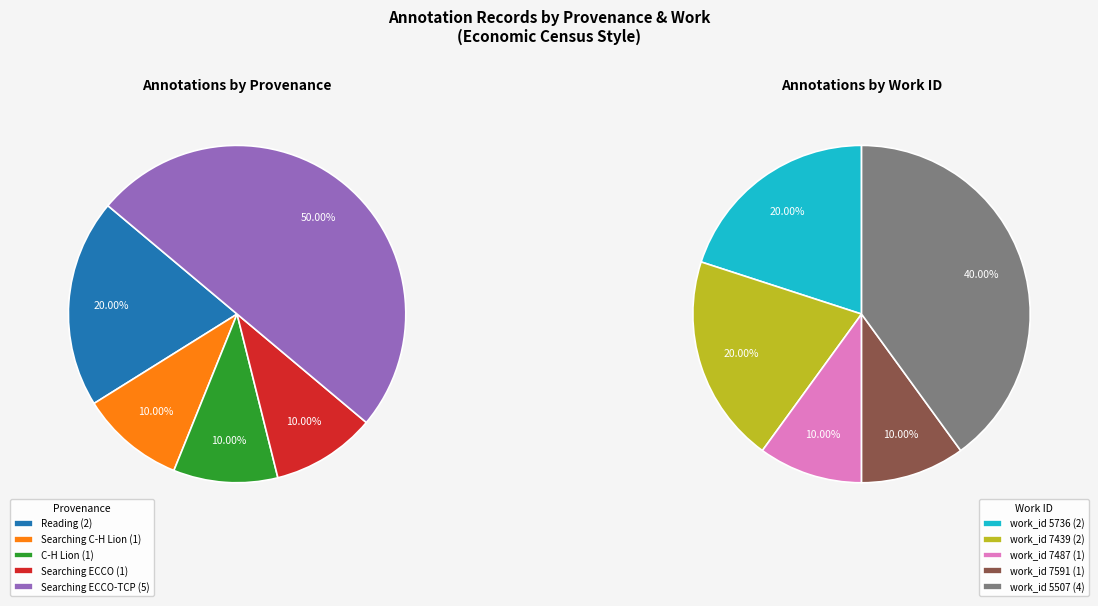

Does Searching ECCO-TCP (24252) account for over 50% of the chart?

No